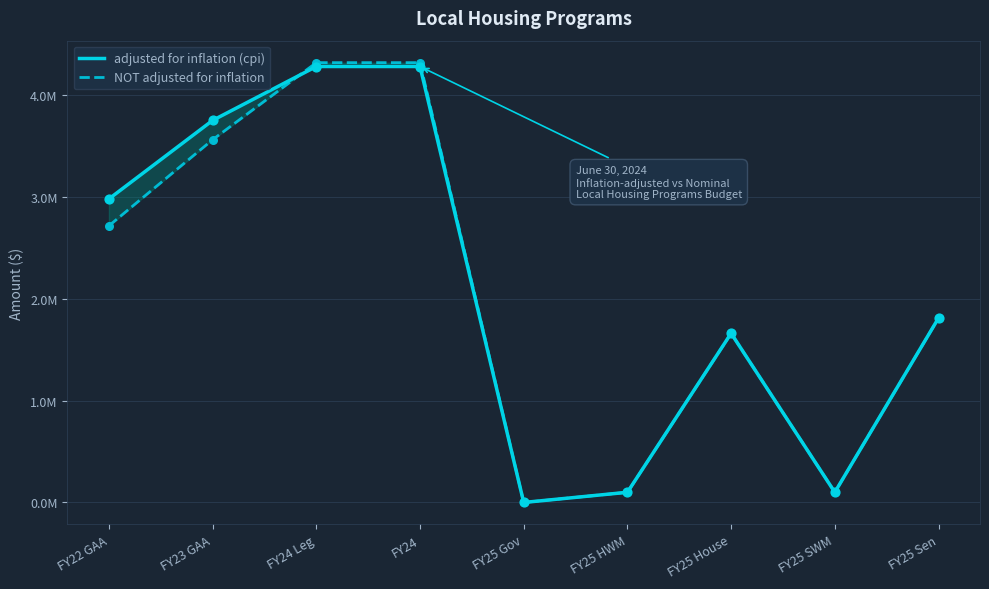

At which category is the sum across all series the highest?

FY24 Leg